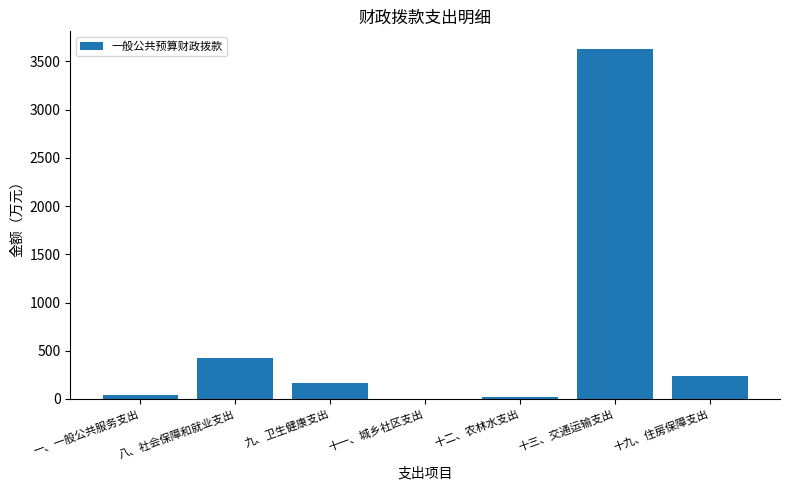

The value at 八、社会保障和就业支出 is 426.8. True or false?

True